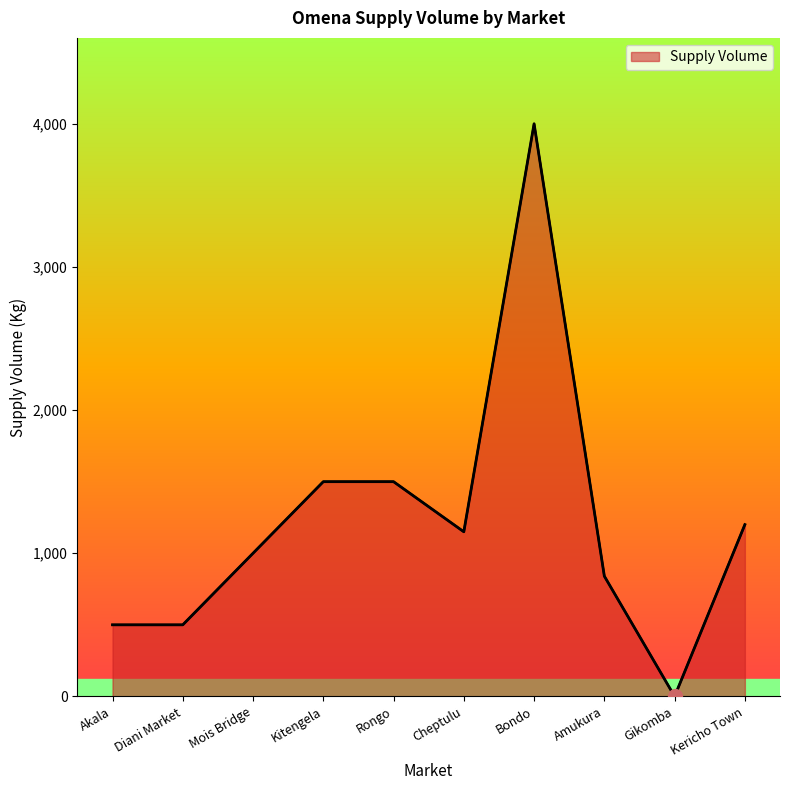

What is the difference between the maximum and minimum values?

4000